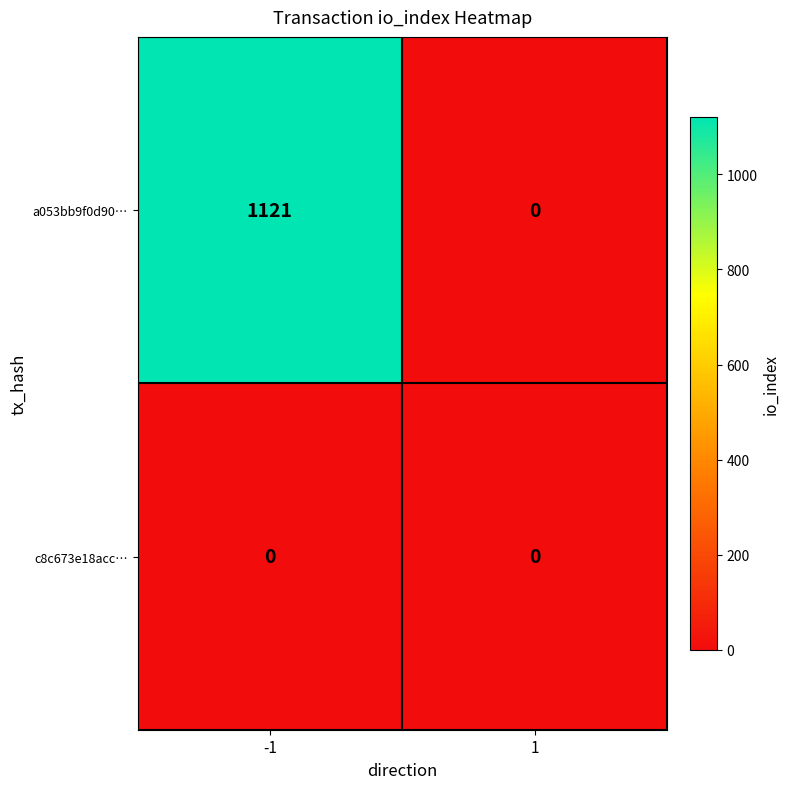

Read the a053bb9f0d90… value at -1.

1121